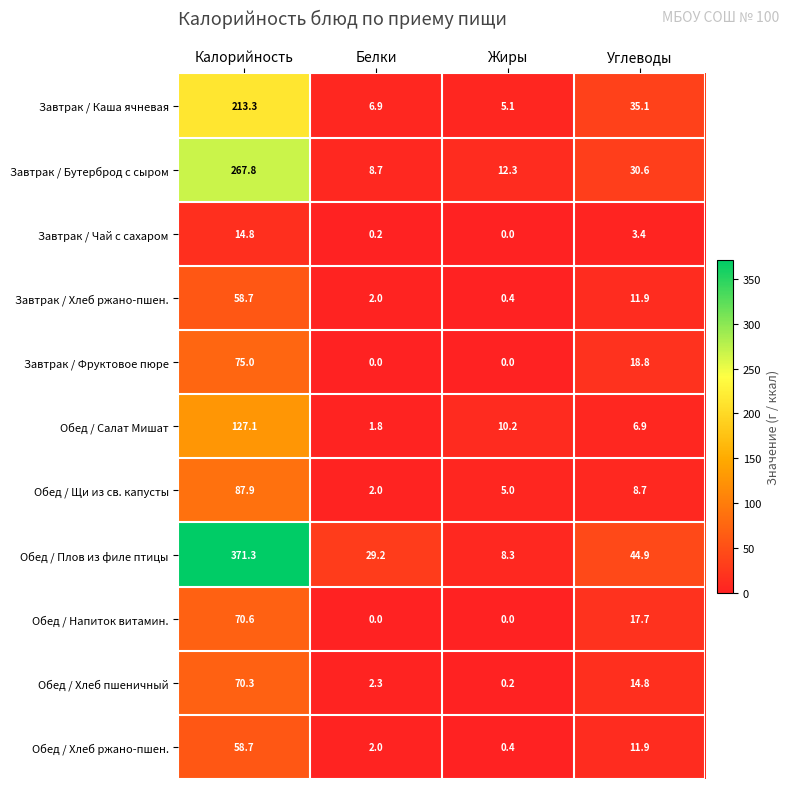

The value of Обед / Напиток витамин. at Углеводы is 17.7. True or false?

True